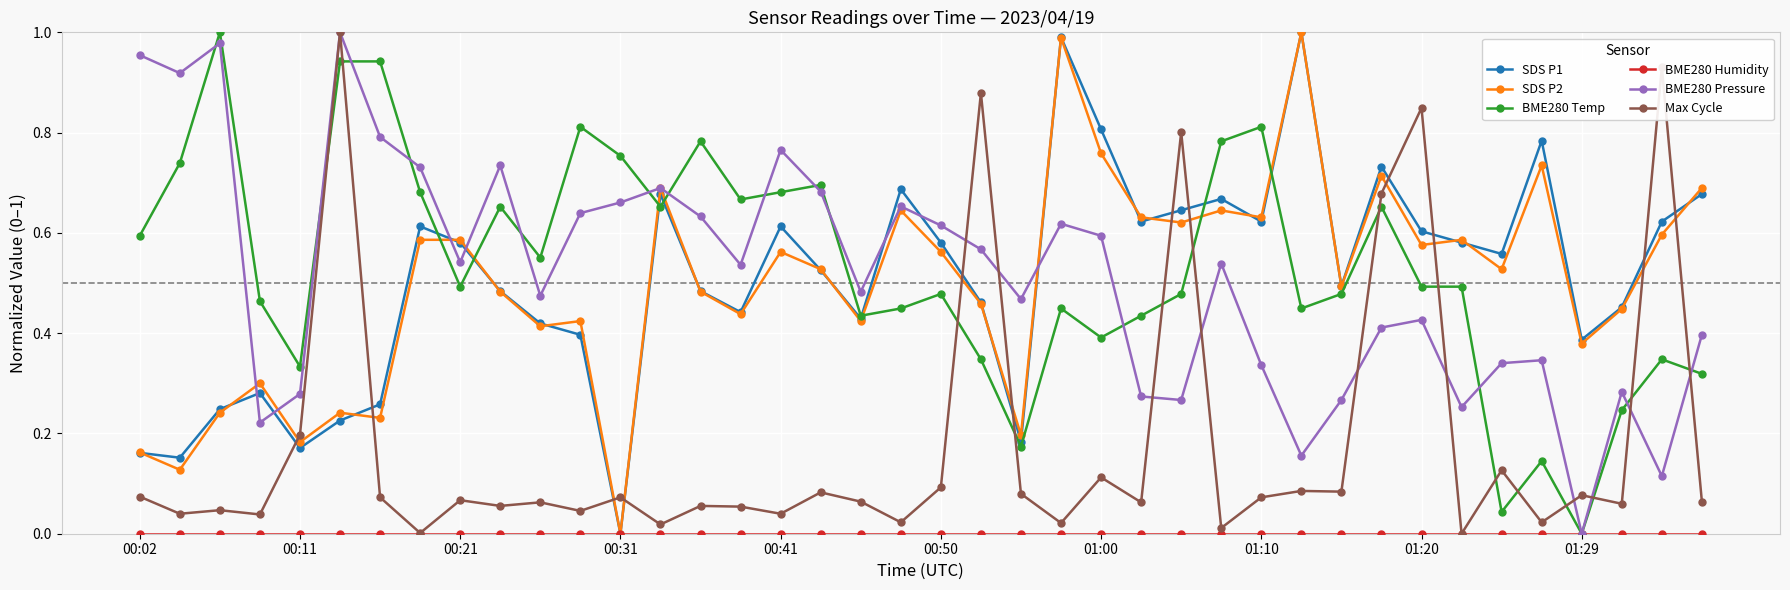

How many interior local peaks does the SDS P1 series have?

10